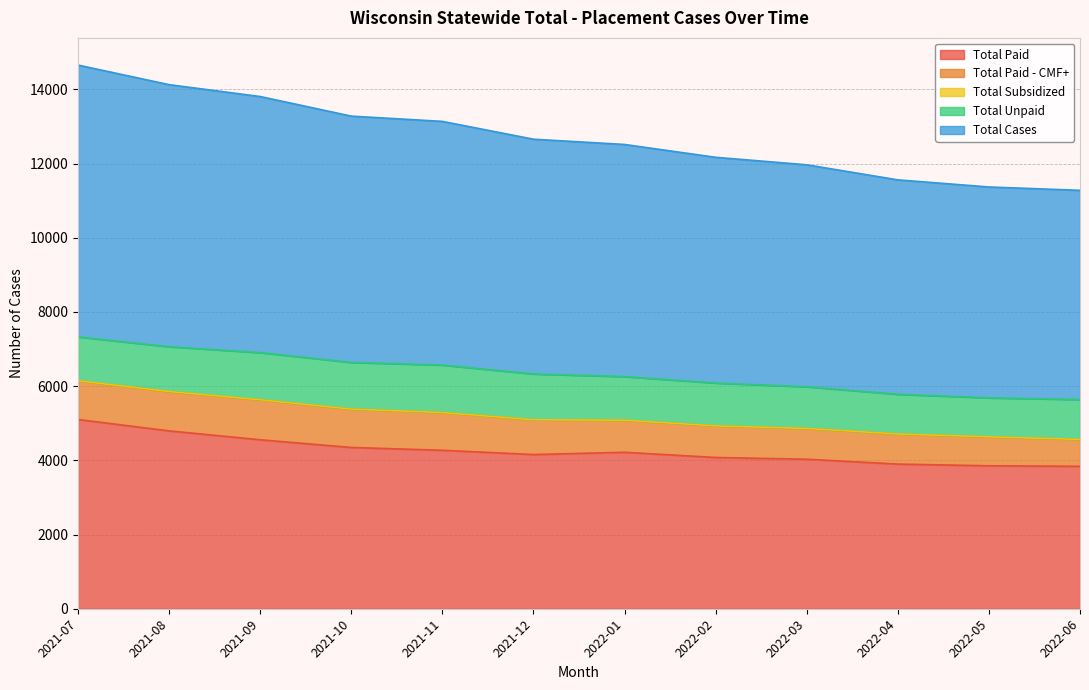

Is it true that Total Cases equals 10577 at 2022-03?

False